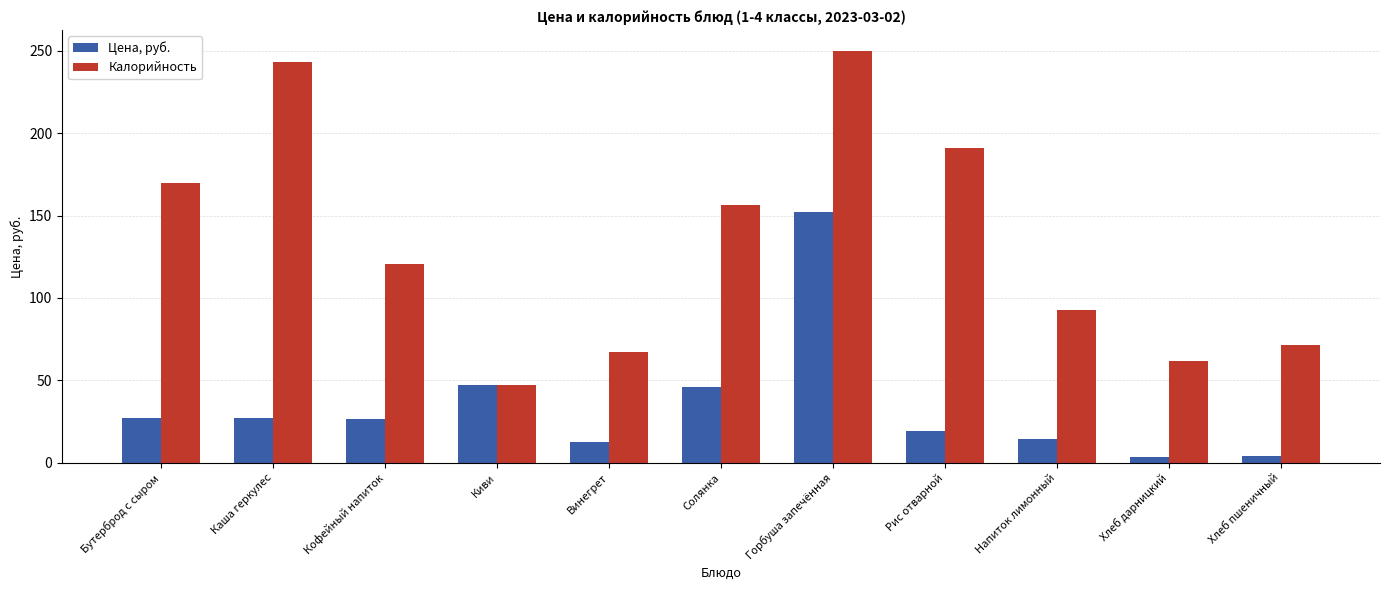

Which series has the largest total across all categories?

Калорийность